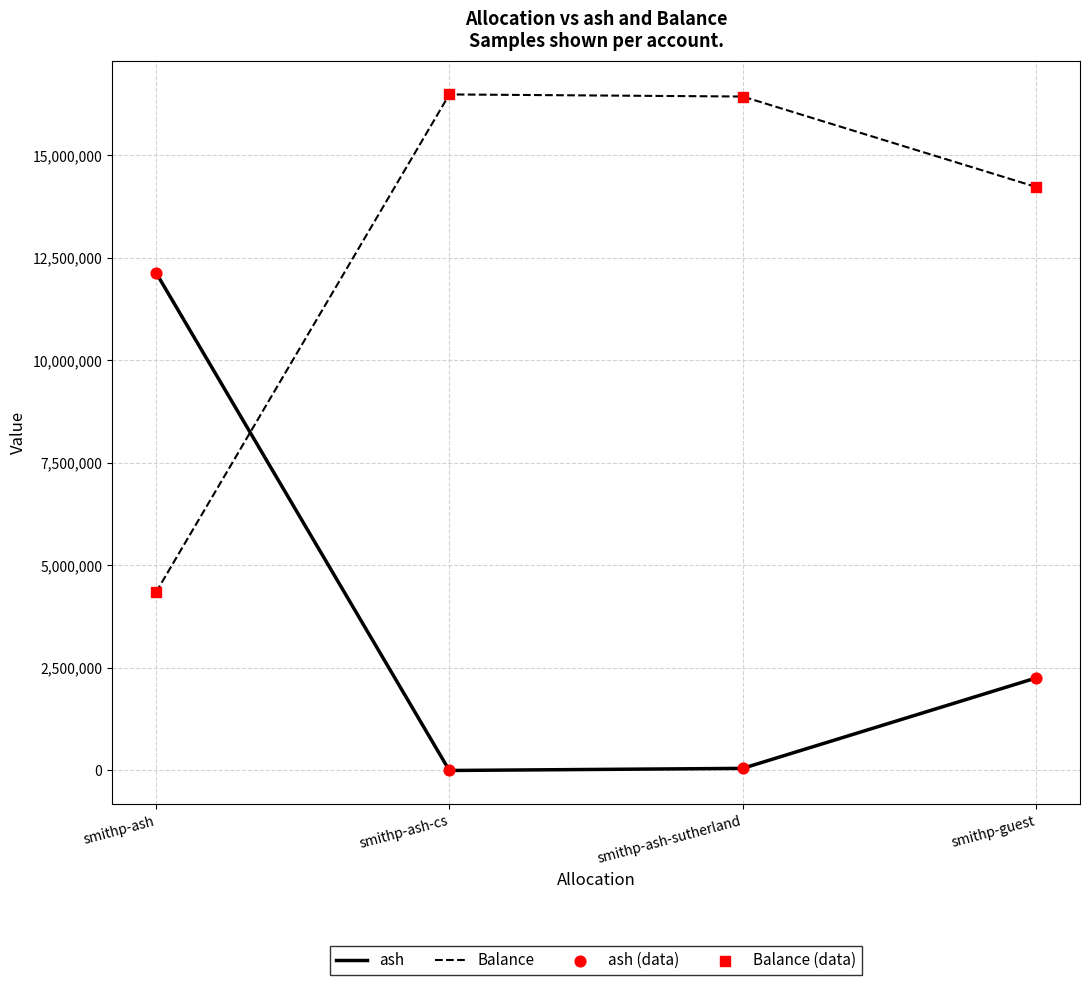

What is the spread (max minus min) of values at smithp-guest?

11977577.1